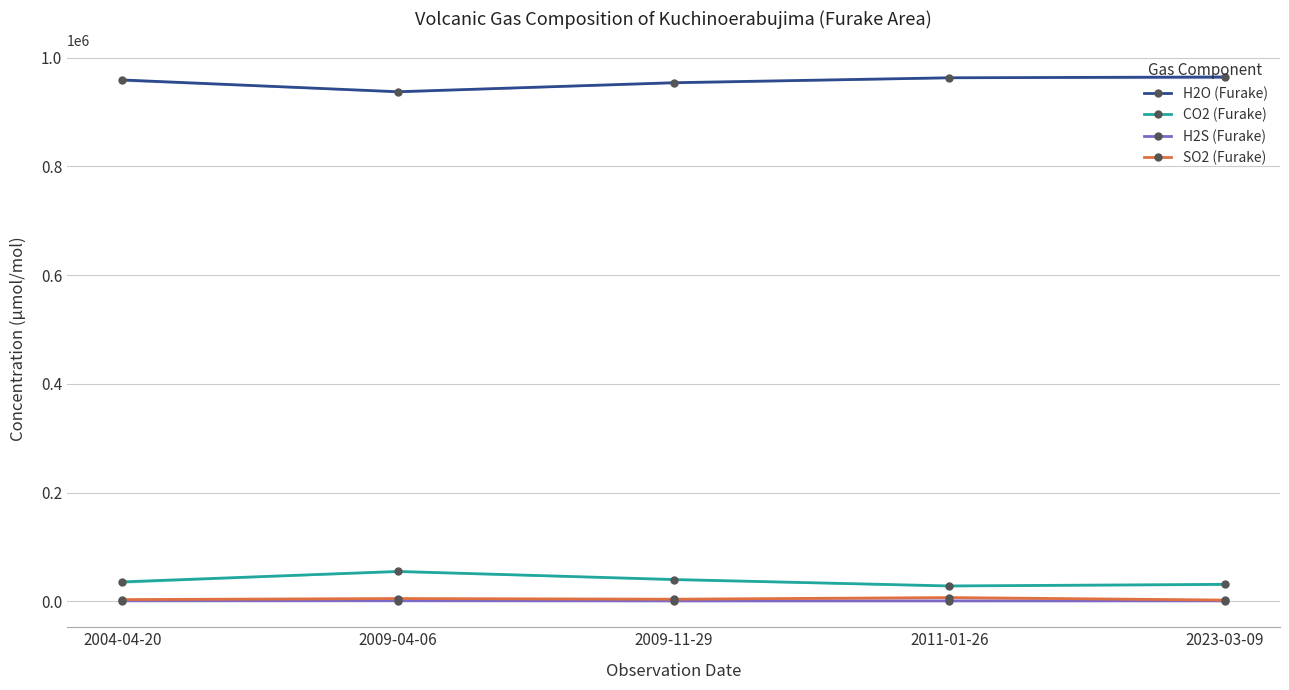

Count the number of data series in this chart.

4